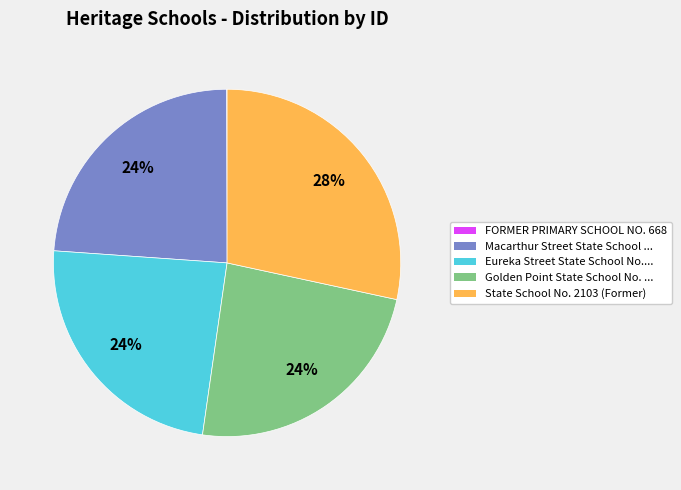

To the nearest percent, what is the difference between the largest and smallest slice percentages?

28%